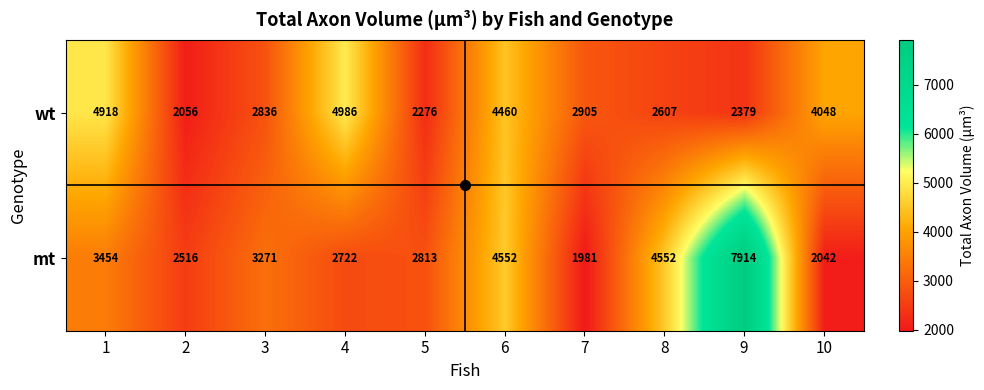

Which series has the largest range (max minus min)?

mt